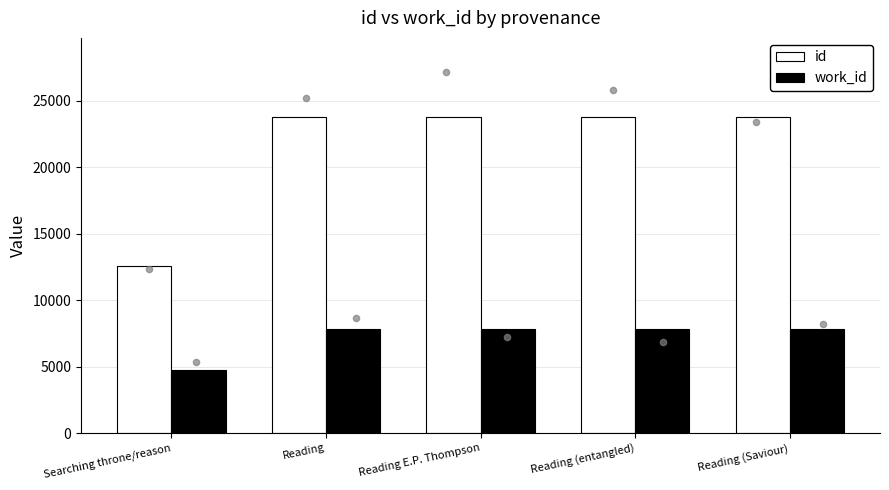

Which series reaches the maximum Y coordinate?

id